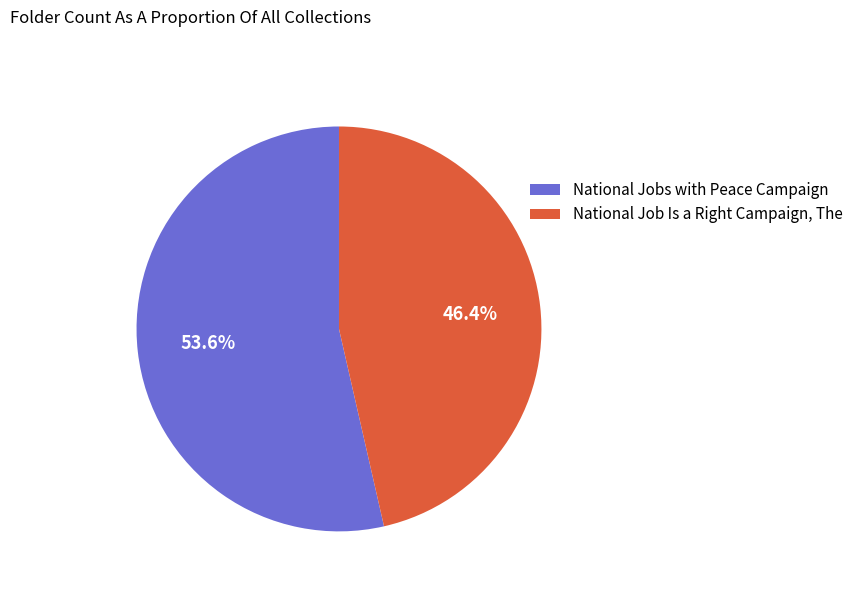

To the nearest percent, what portion does National Jobs with Peace Campaign represent?

54%